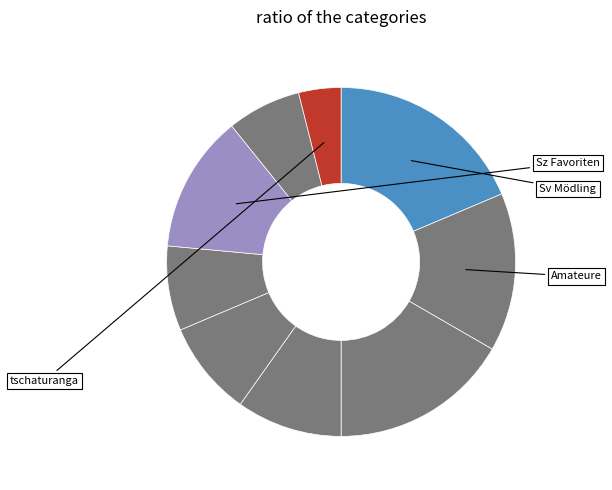

How many slices are in this pie chart?

9